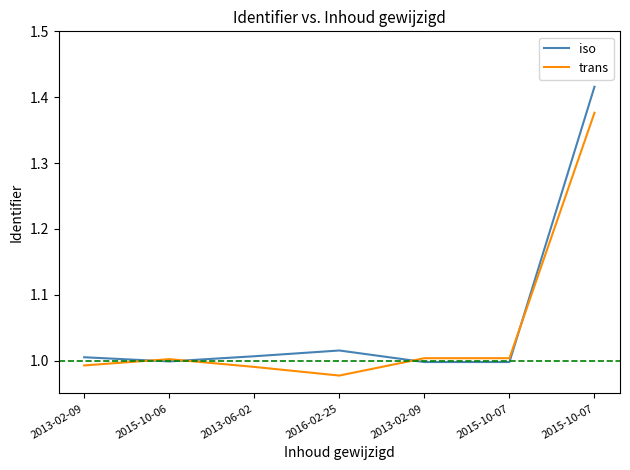

The value of trans at 2013-06-02 is 1.0. True or false?

True